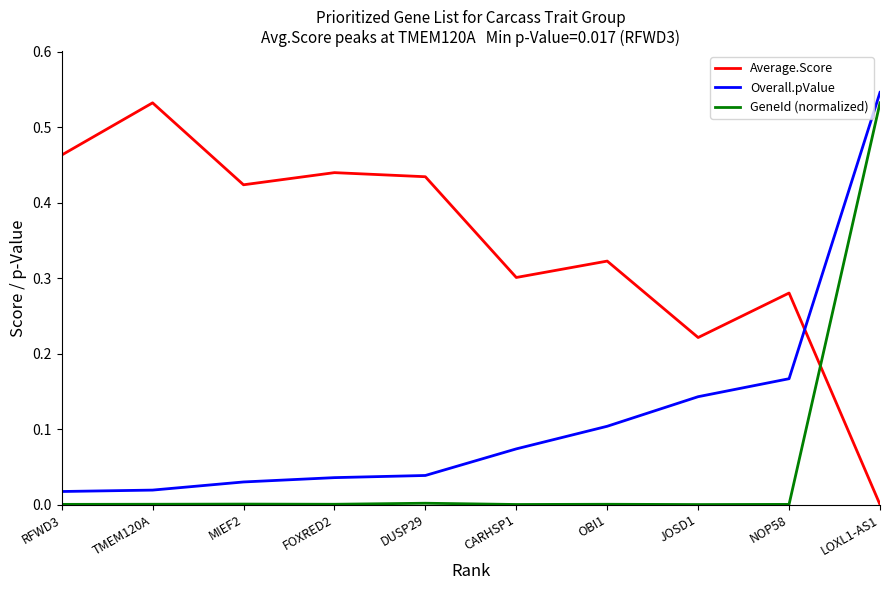

At which category does Average.Score reach its first local peak?

TMEM120A